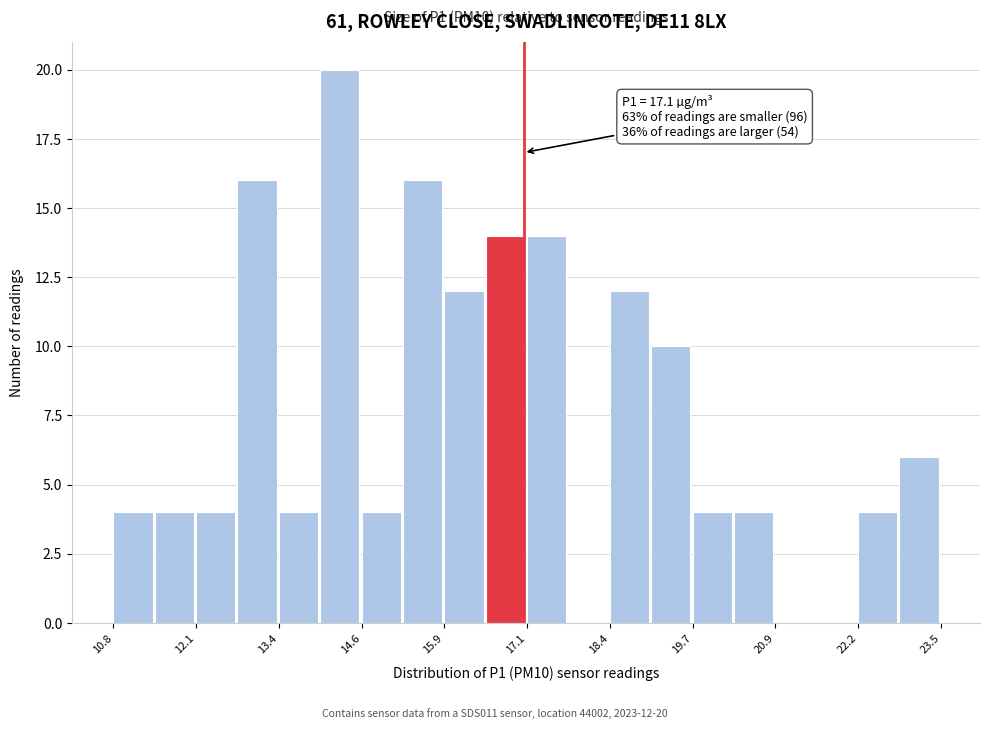

Around what value on the x-axis is the tallest bar? Give the approximate position of its centre, as read against the axis.

14.2